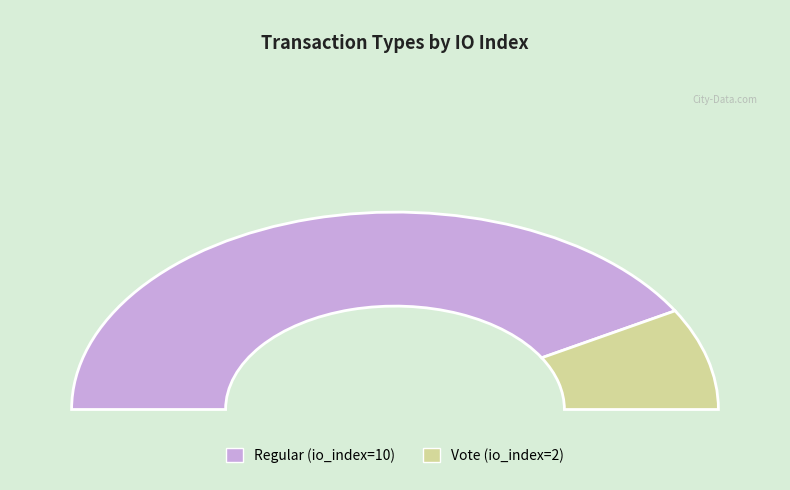

What is the smallest slice in the pie chart?

Vote (io_index=2)